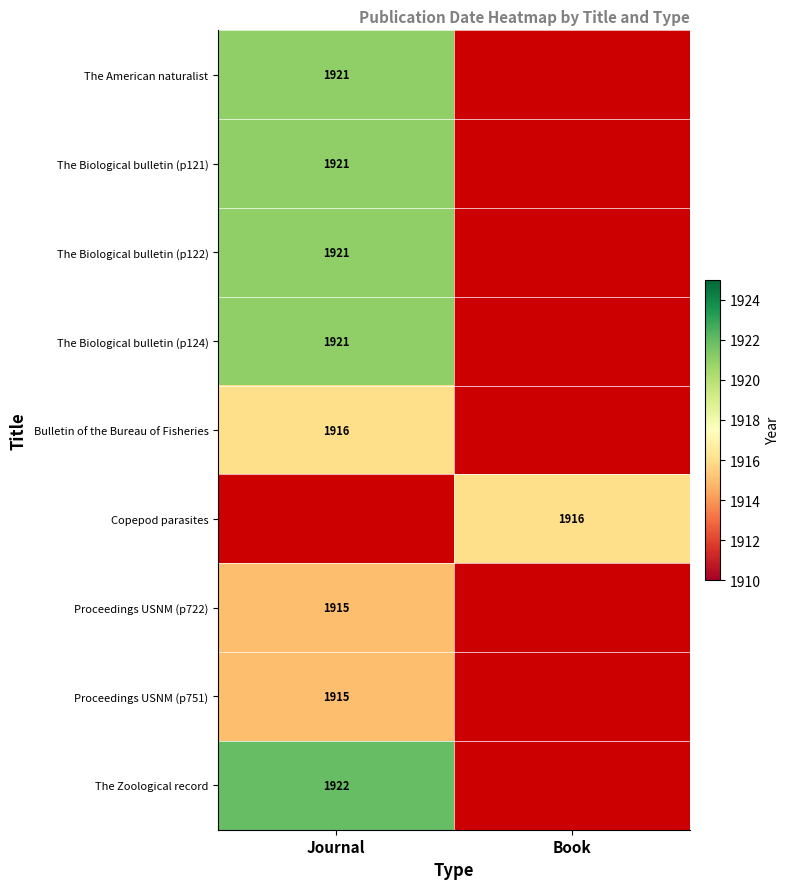

What is the minimum value shown in the chart?

1915.0